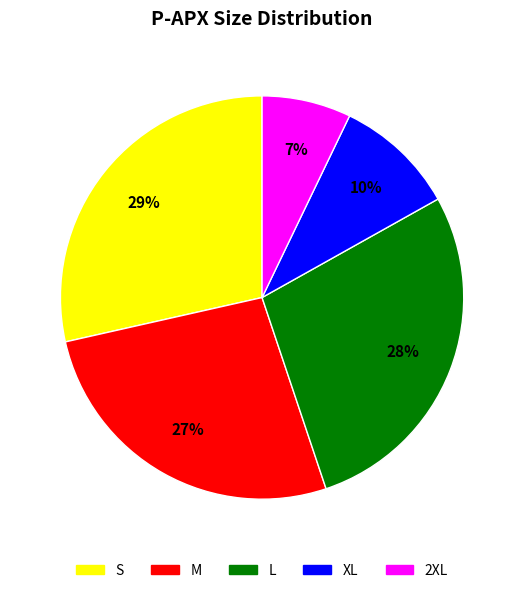

Does any single category account for the majority?

No